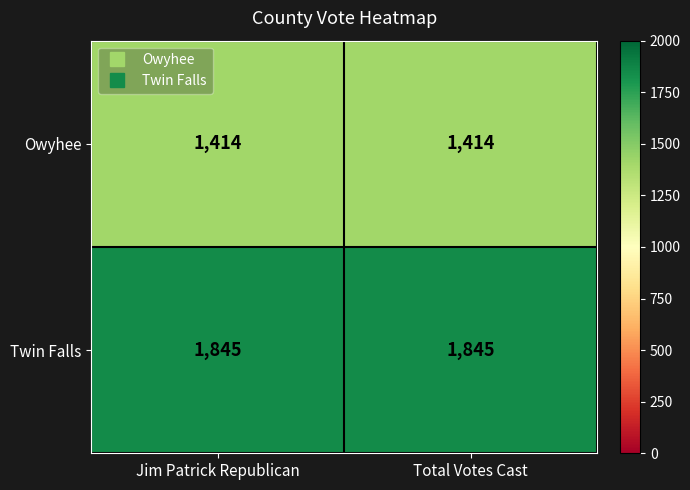

List the series in order of their peak value, lowest first.

Owyhee, Twin Falls